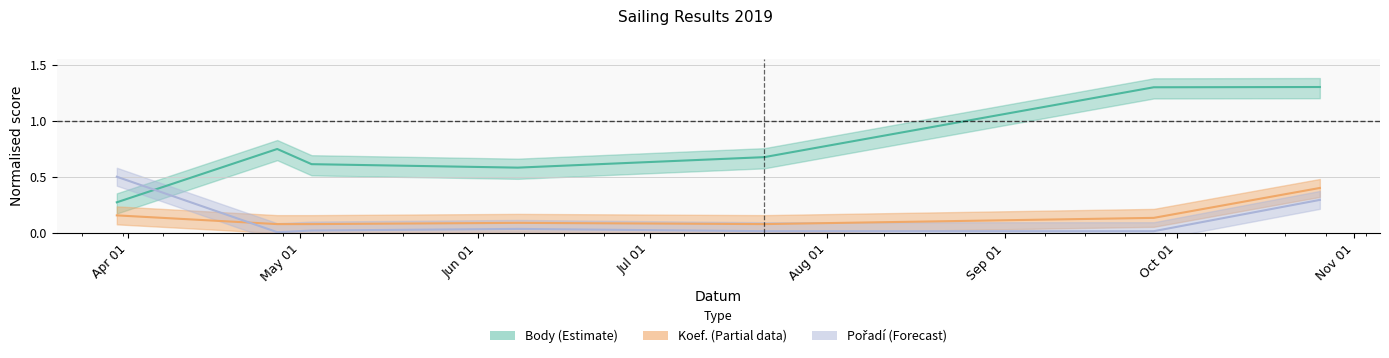

Is it true that Pořadí equals 0.0 at 2019-04-27?

True